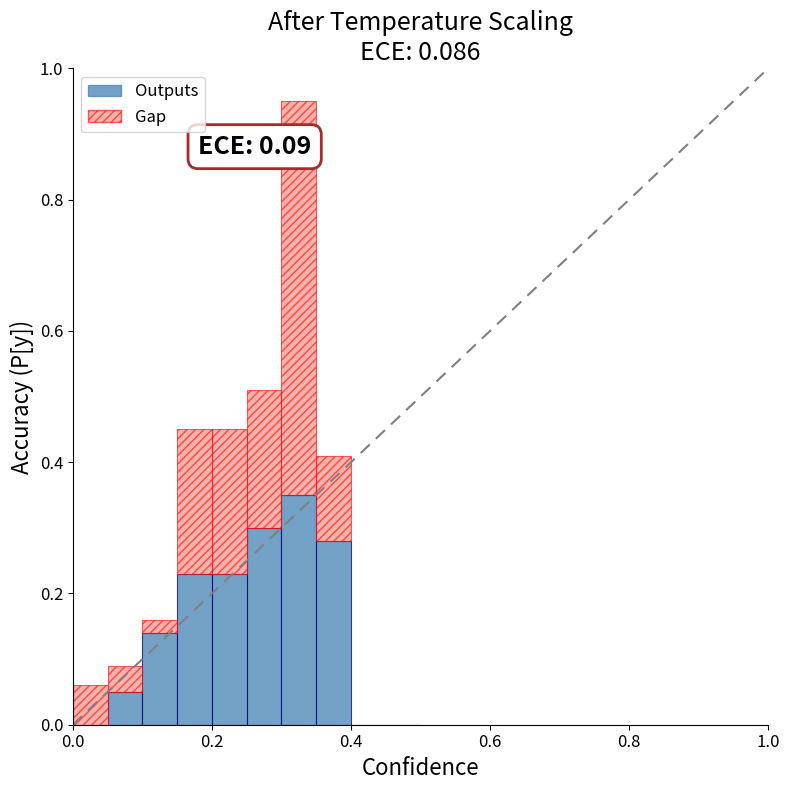

What are all the series names shown in the legend?

Outputs, Gap